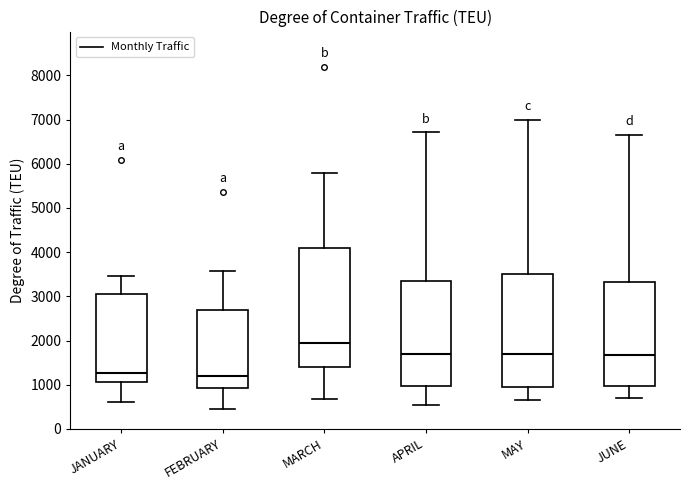

Where does the upper whisker of the box for JUNE end on the y-axis? The values are not printed on the chart, so give them approximately, as read against the axis.

6700